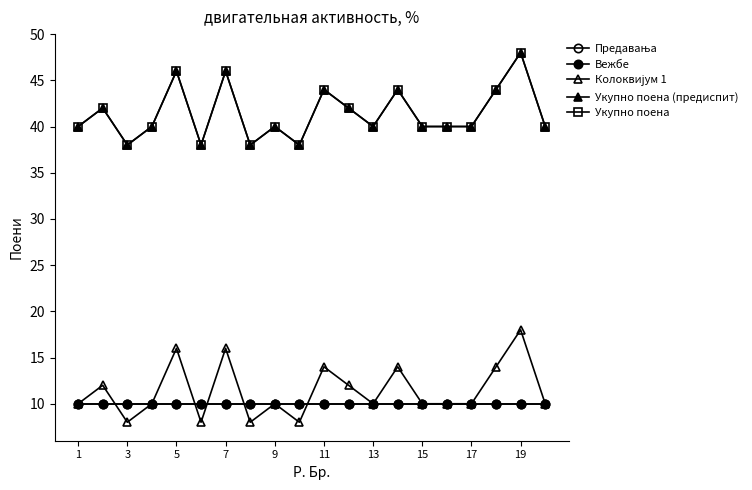

Is this an area chart (filled region under the line)?

No